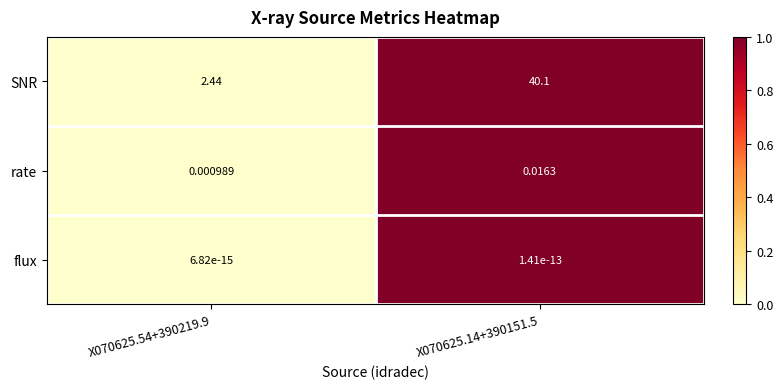

Which series has the widest spread of values?

SNR